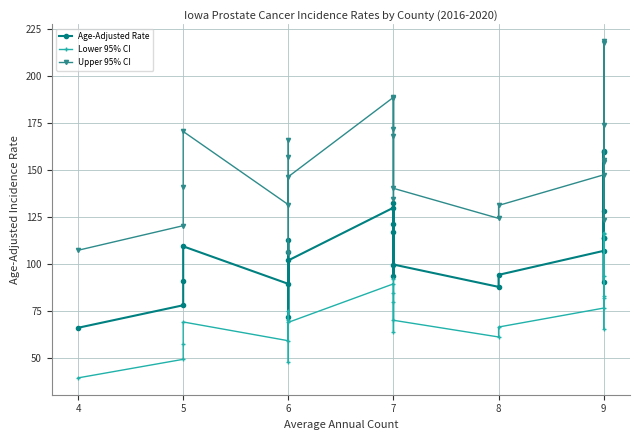

At how many categories does at least one series exceed 132?

17